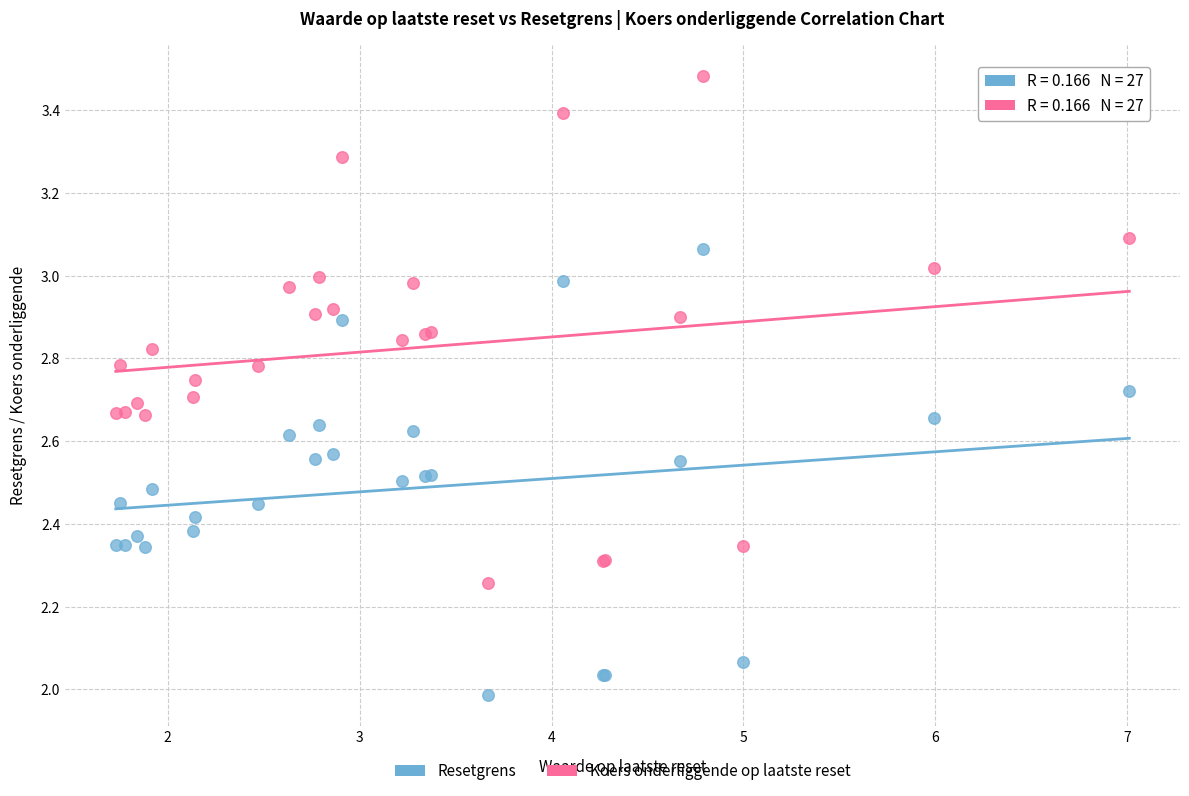

Which series has the widest spread of Y values?

Koers onderliggende op laatste reset